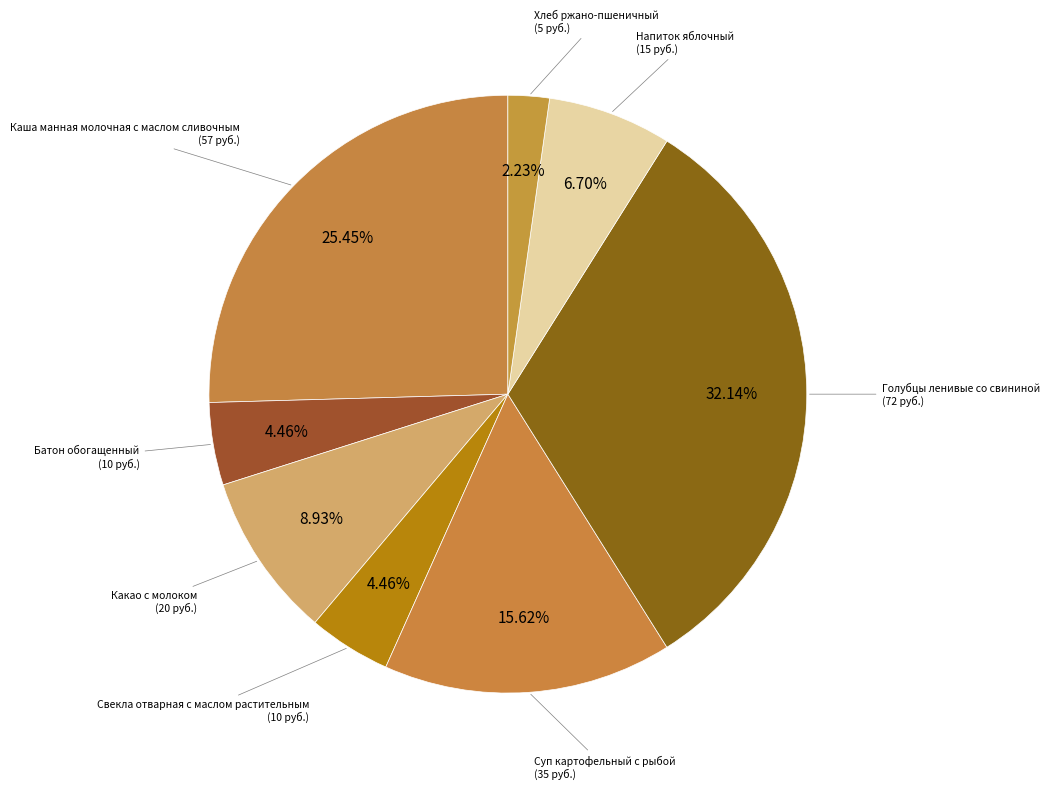

Is the sum of Хлеб ржано-пшеничный and Каша манная молочная с маслом сливочным greater than half?

No